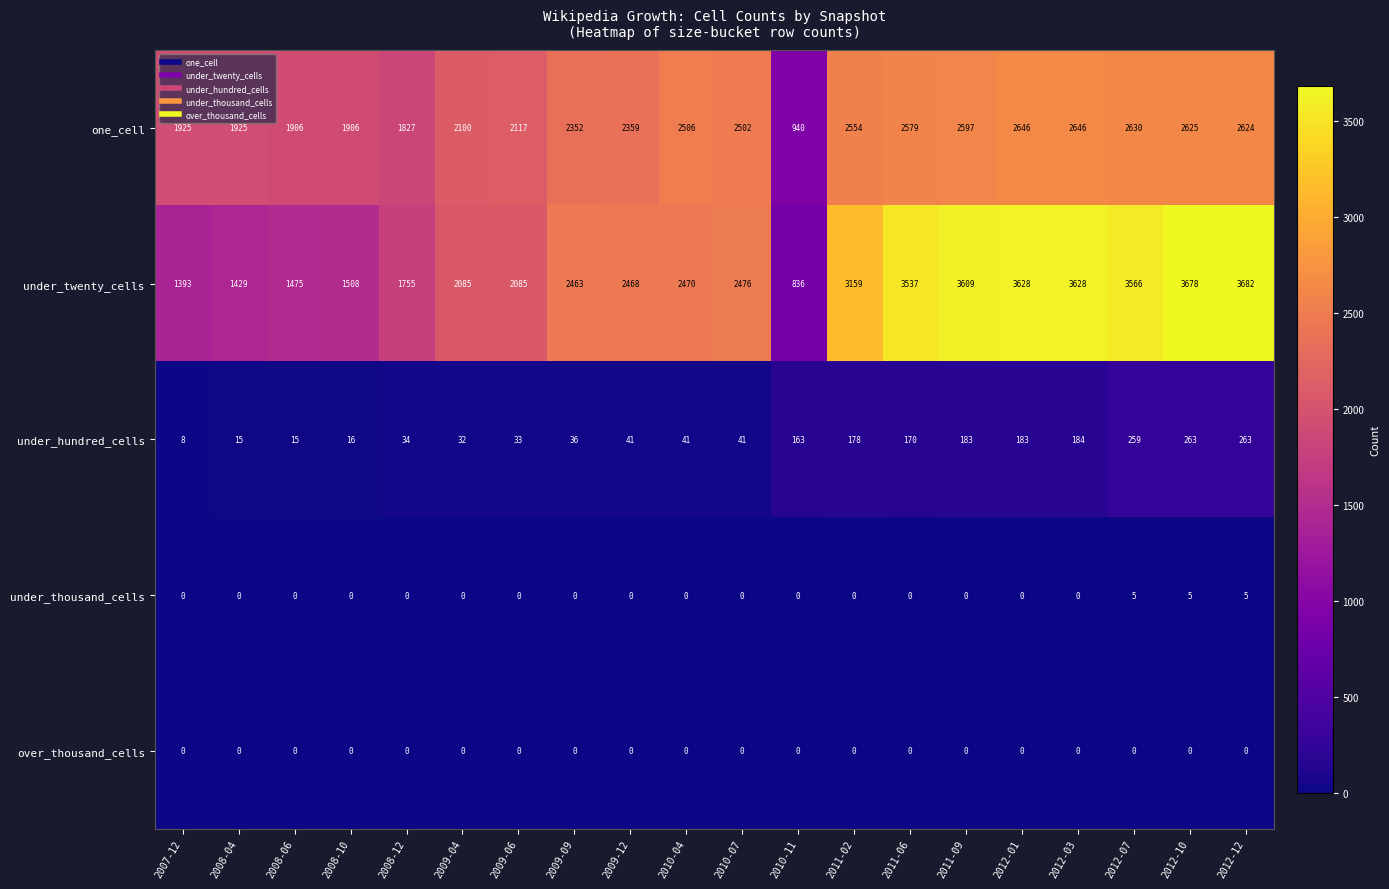

Count the number of categories in the chart.

20